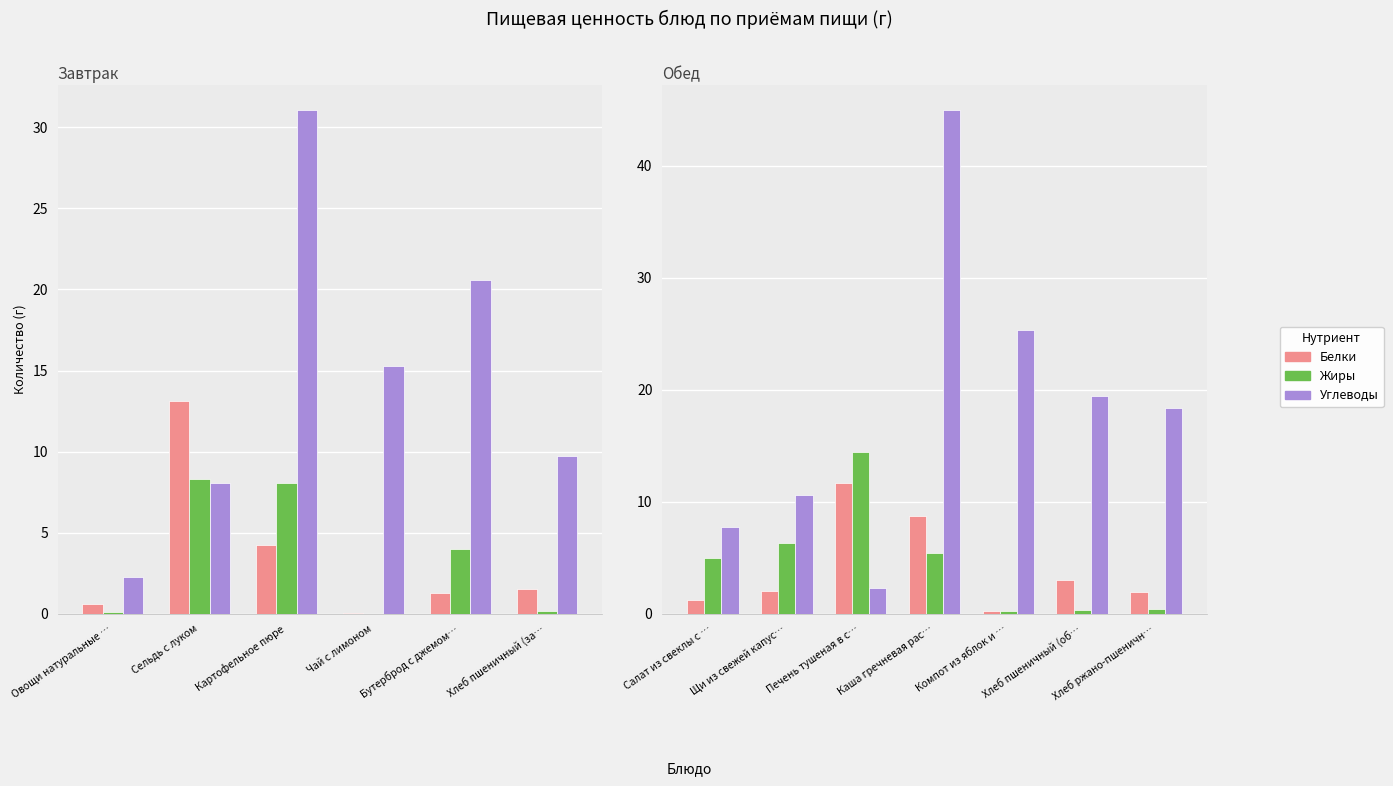

What is the minimum value for Углеводы?

2.4